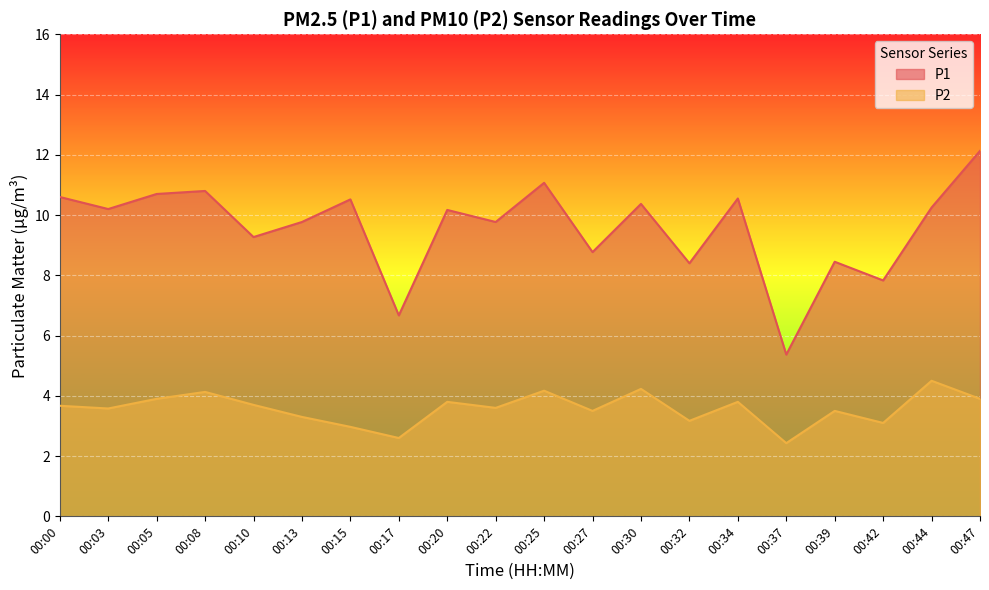

At which category is the sum across all series the highest?

00:47